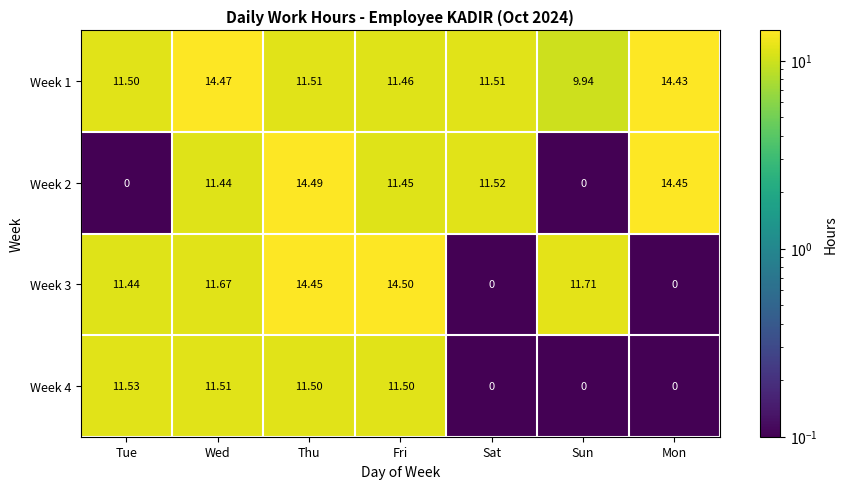

At which category is the sum across all series the highest?

Thu